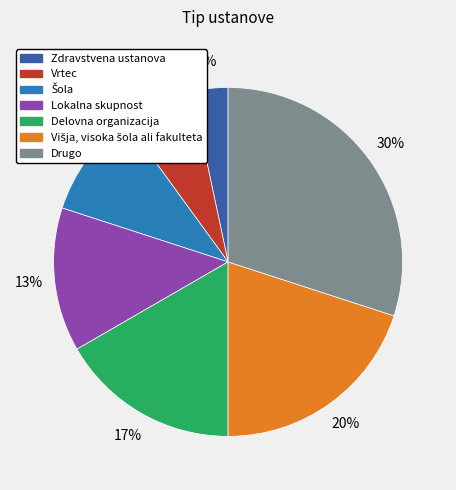

Count the number of slices in the pie.

7